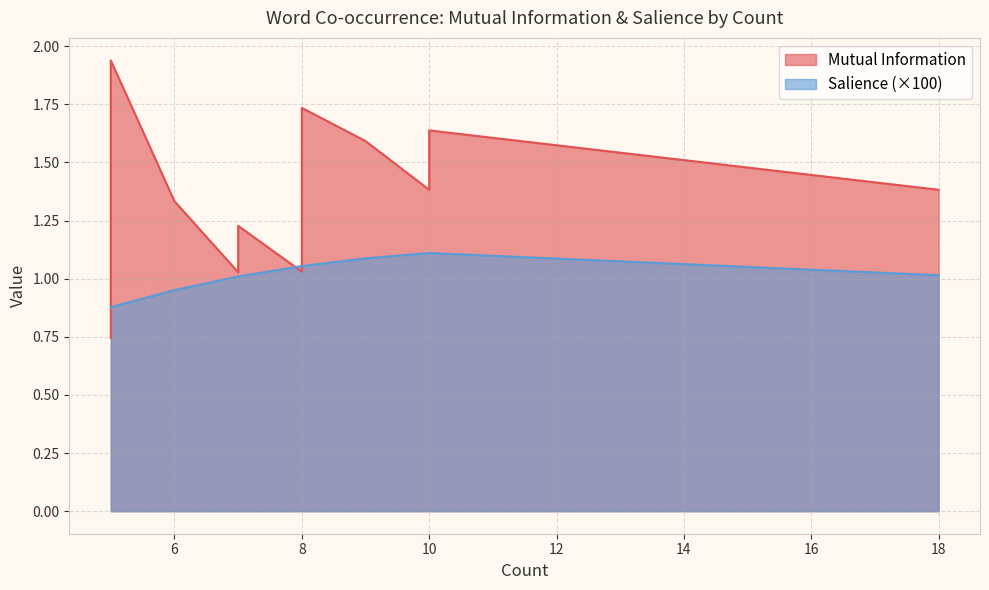

What is the difference between the highest and lowest values at 8?

1.0